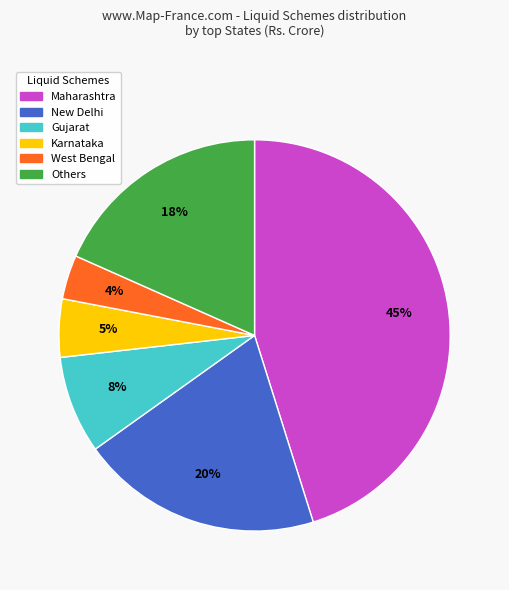

Does any single category account for the majority?

No